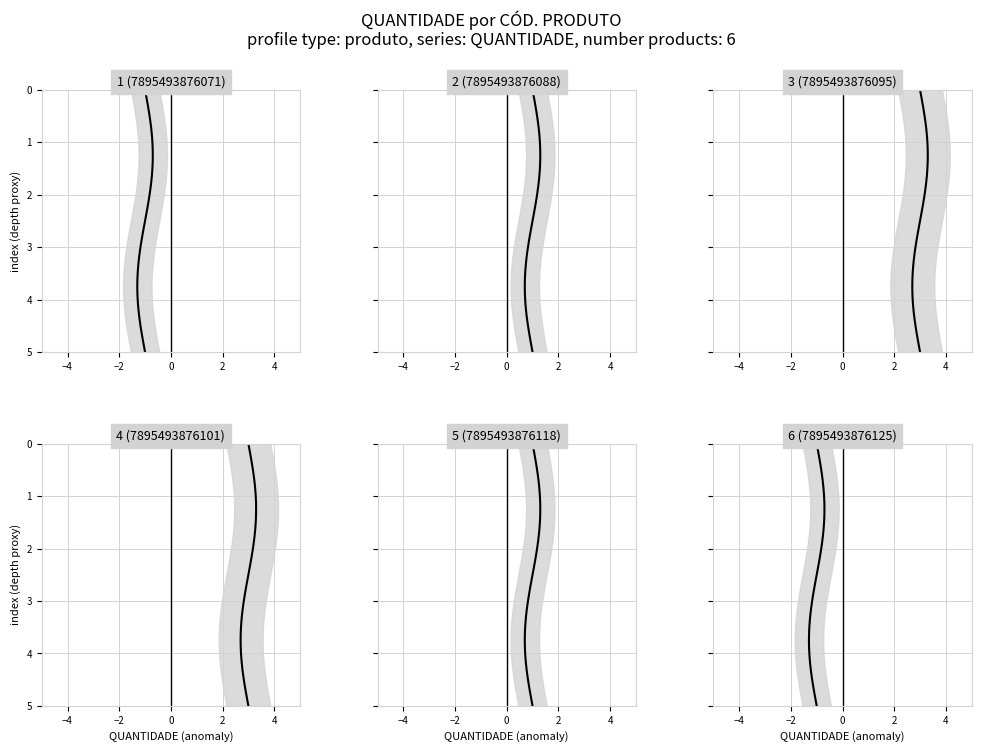

The chart shows a value of 8 at 7895493876101. True or false?

False